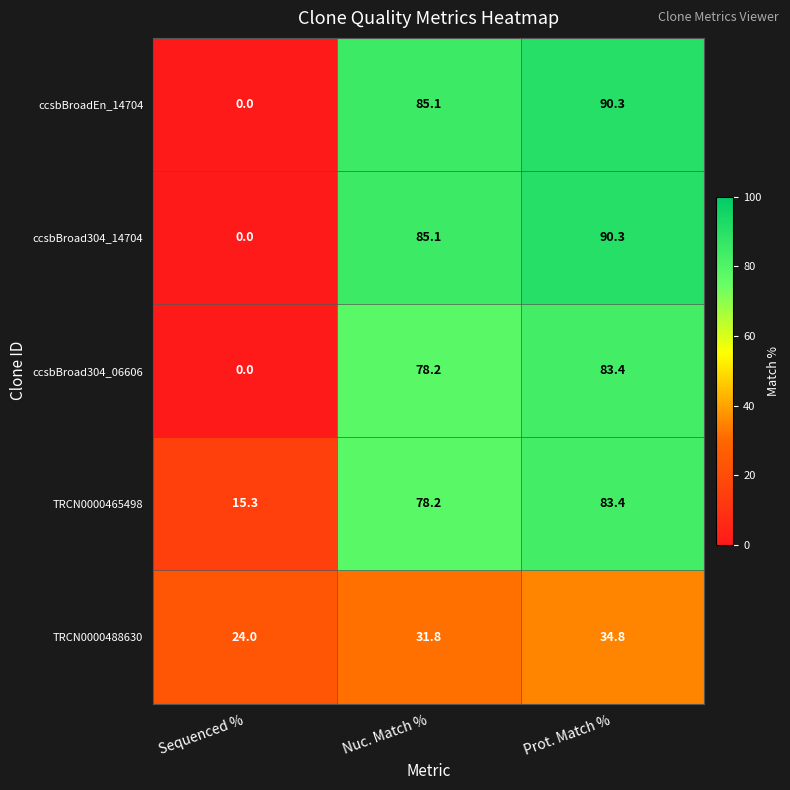

Reading left to right, extract all data points from this chart.

ccsbBroadEn_14704: Sequenced %=0.0	Nuc. Match %=85.1	Prot. Match %=90.3
ccsbBroad304_14704: Sequenced %=0.0	Nuc. Match %=85.1	Prot. Match %=90.3
ccsbBroad304_06606: Sequenced %=0.0	Nuc. Match %=78.2	Prot. Match %=83.4
TRCN0000465498: Sequenced %=15.3	Nuc. Match %=78.2	Prot. Match %=83.4
TRCN0000488630: Sequenced %=24.0	Nuc. Match %=31.8	Prot. Match %=34.8